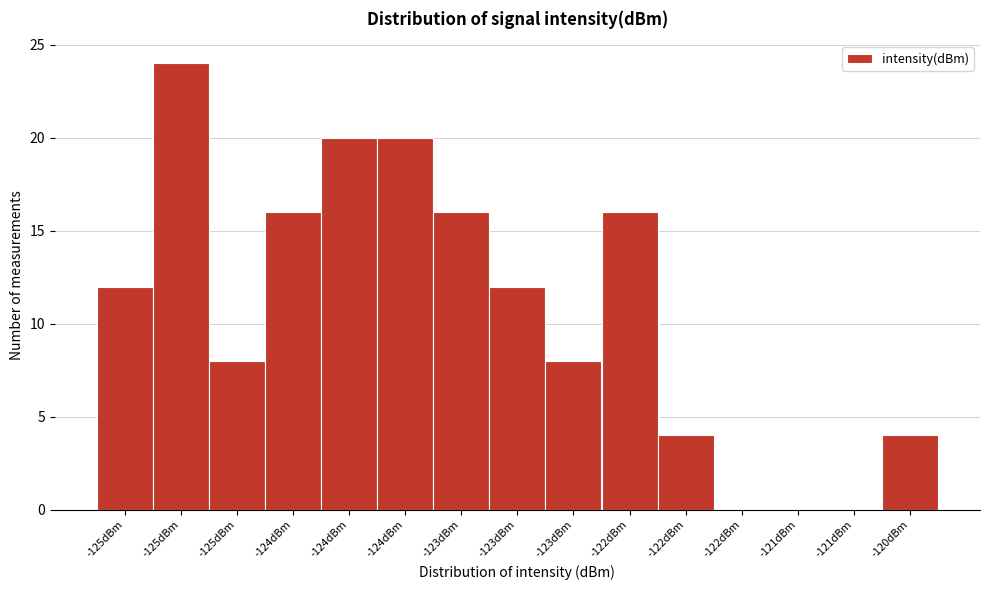

Count the number of data series in this chart.

1